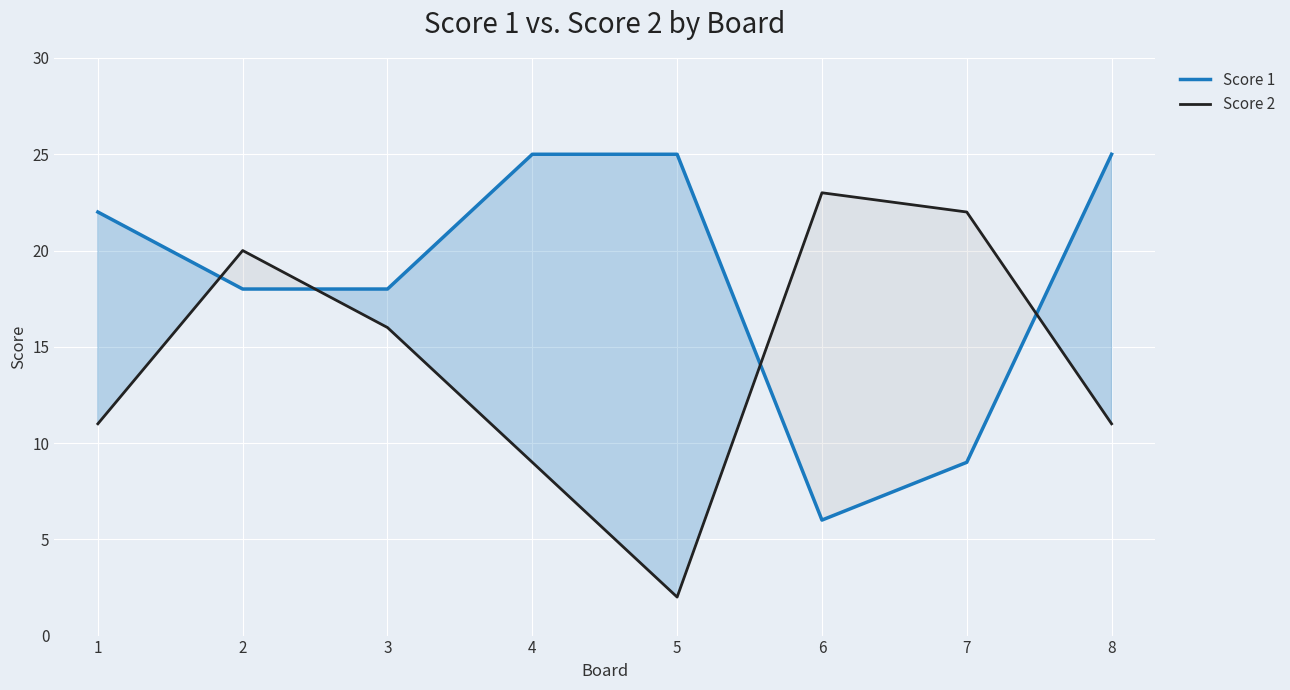

Rank the series by their maximum value, from lowest to highest.

Score 2, Score 1